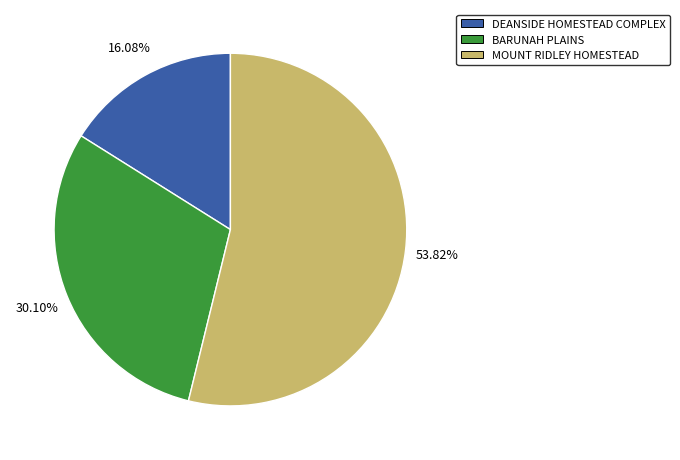

Is there any slice that represents more than half of the pie?

Yes